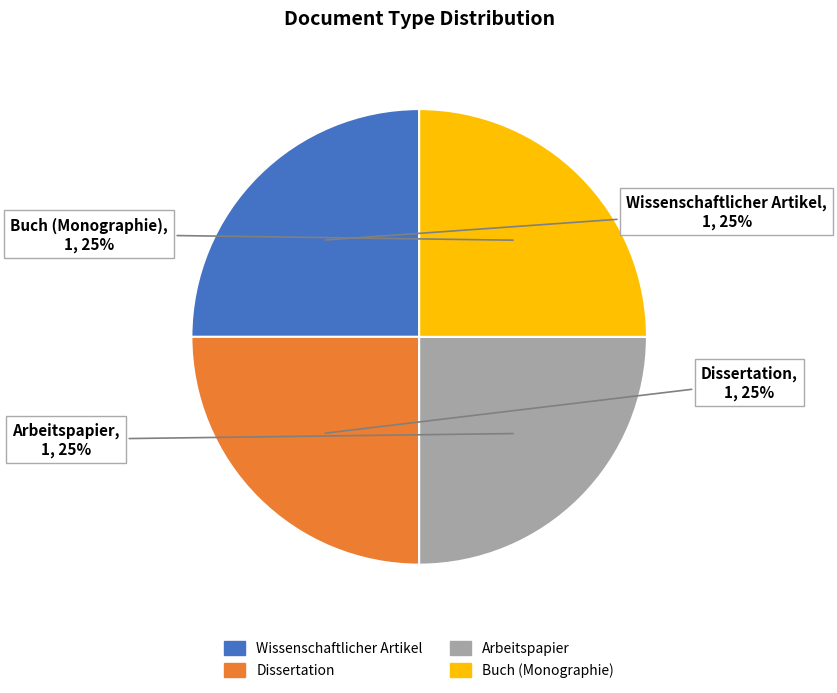

To the nearest percent, what is the average slice percentage?

25%